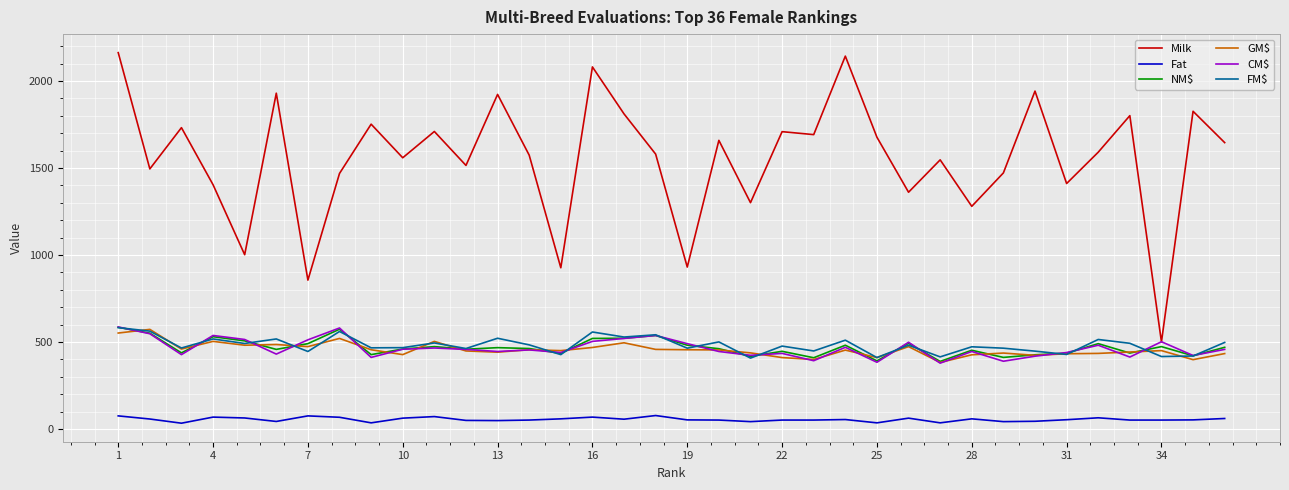

Does the chart have visible grid lines?

Yes